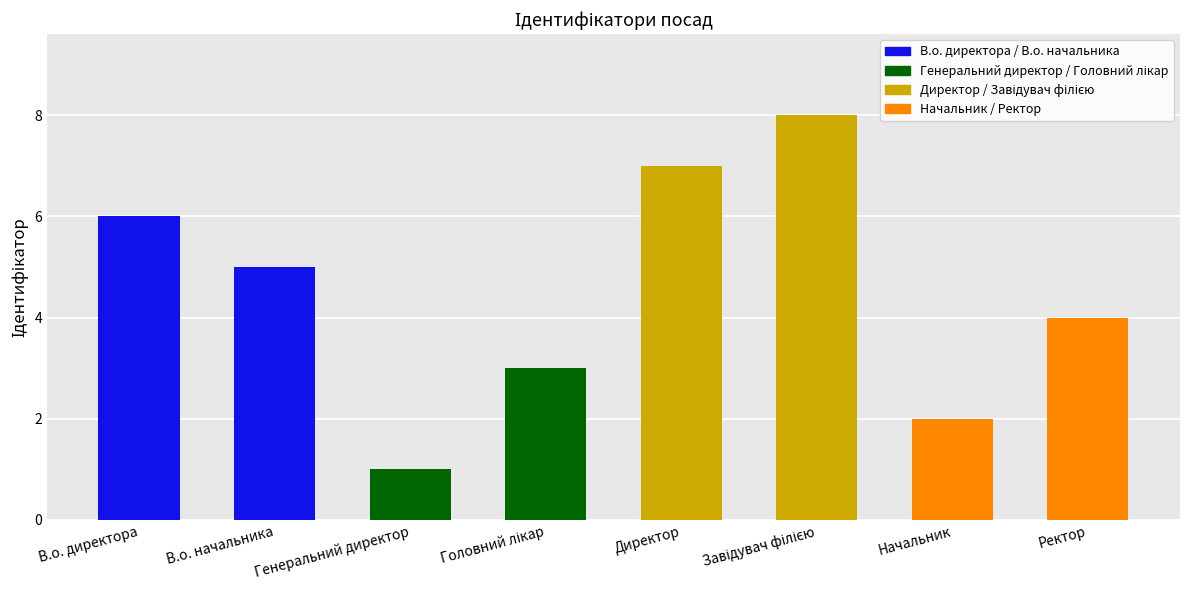

What is the label of the 2nd bar from the left?

В.о. начальника